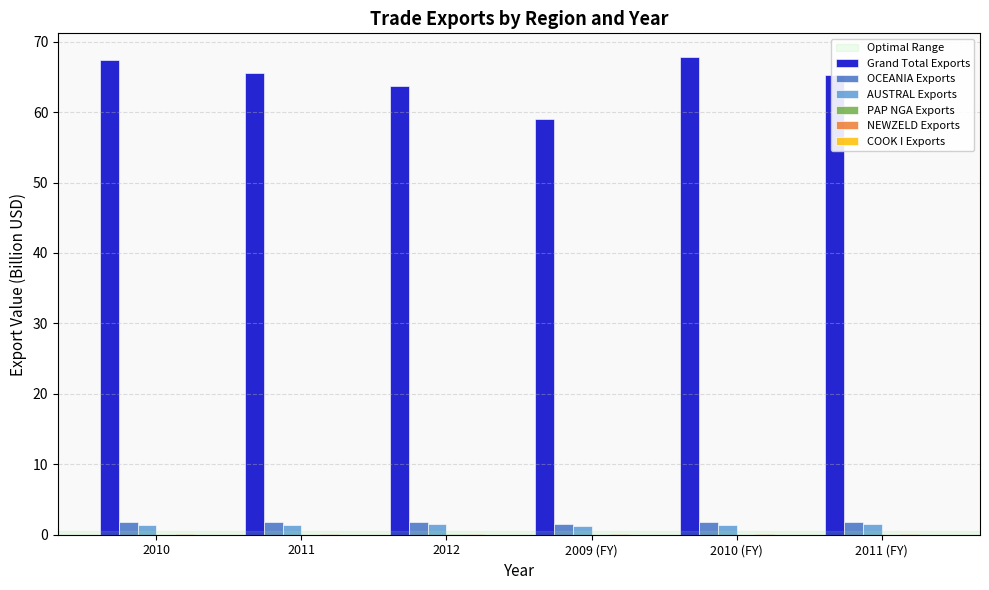

What is the maximum value for Grand Total Exports?

67.8